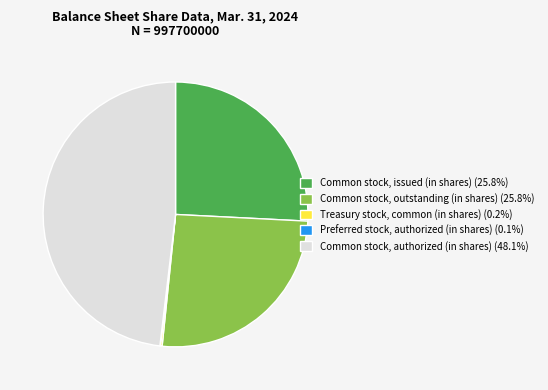

Do Common stock, authorized (in shares) (48.1%) and Common stock, issued (in shares) (25.8%) together represent more than half of the pie?

Yes